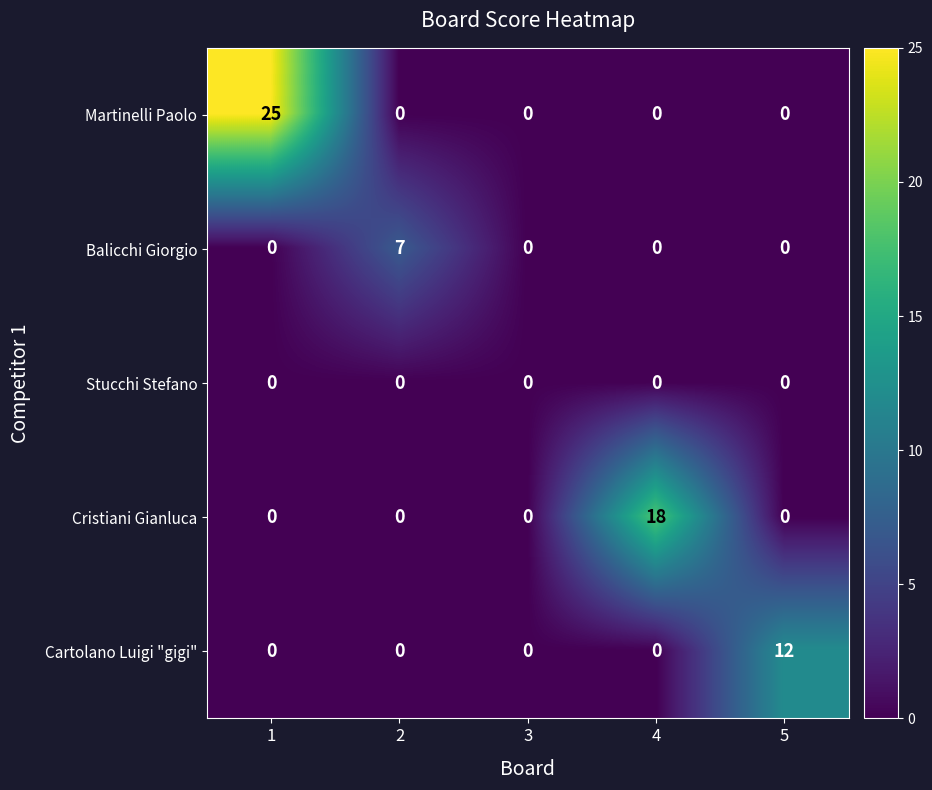

How many positive values does the Cartolano Luigi "gigi" series have?

1